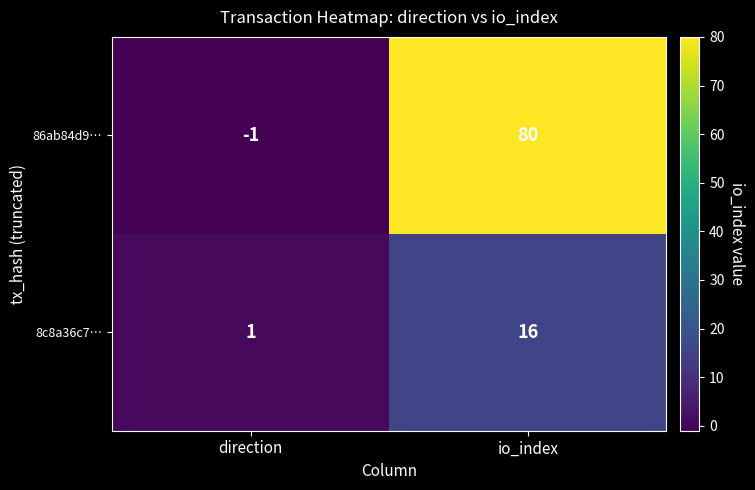

What is the spread (max minus min) of values at io_index?

64